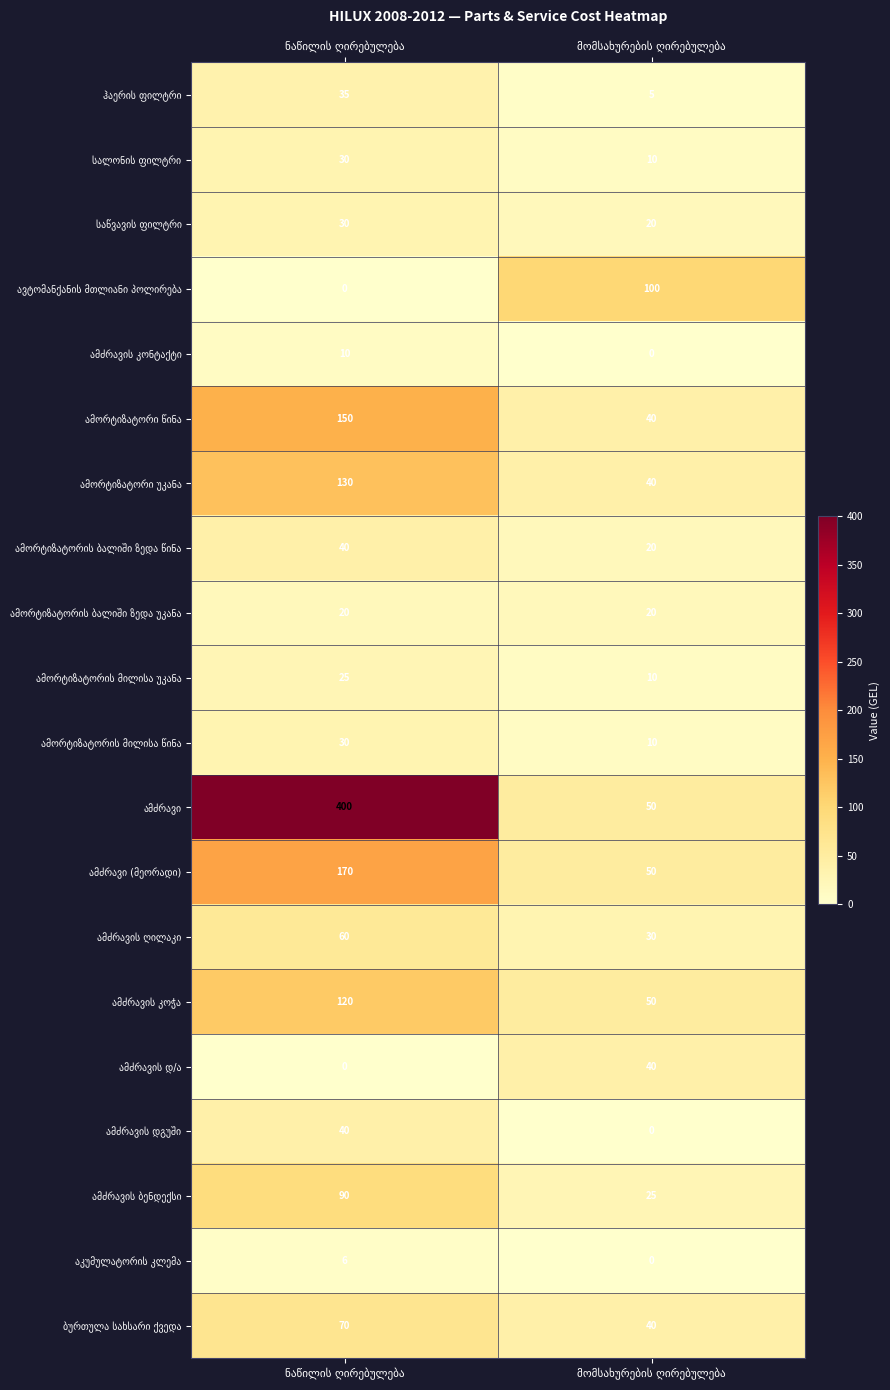

What is the greatest value displayed?

400